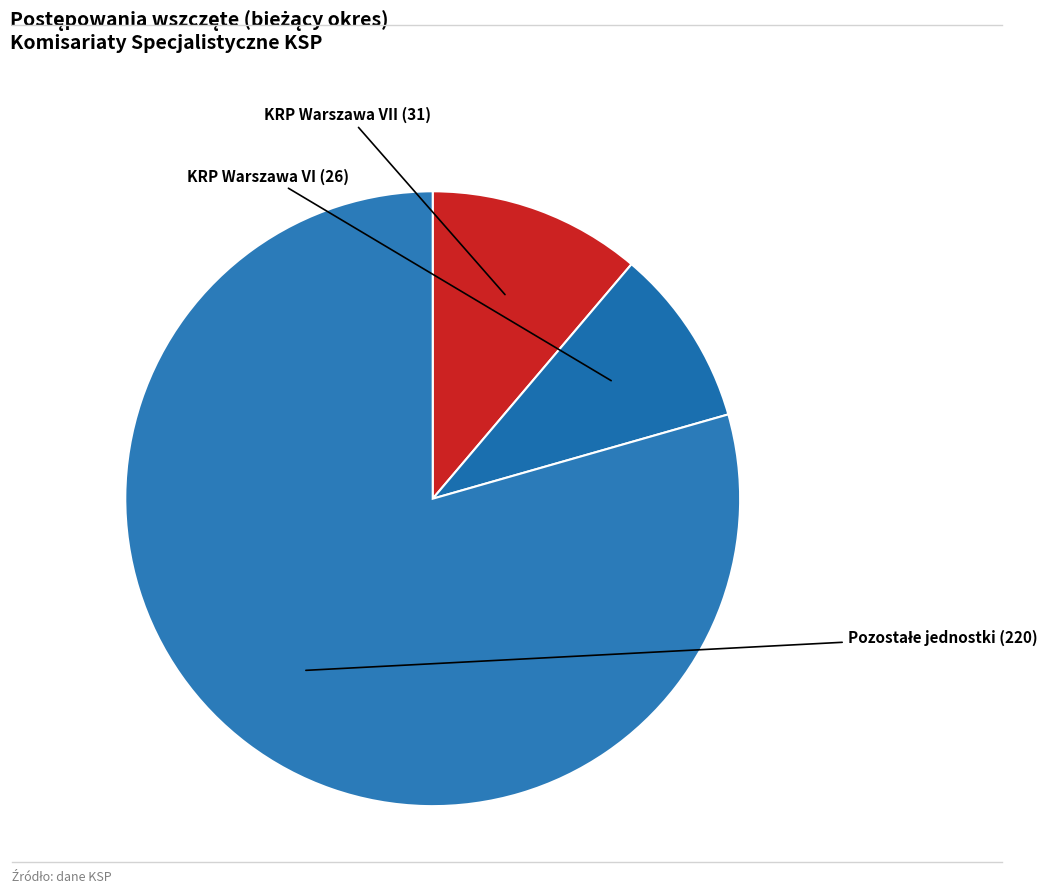

Is KRP Warszawa VII the majority of the pie?

No